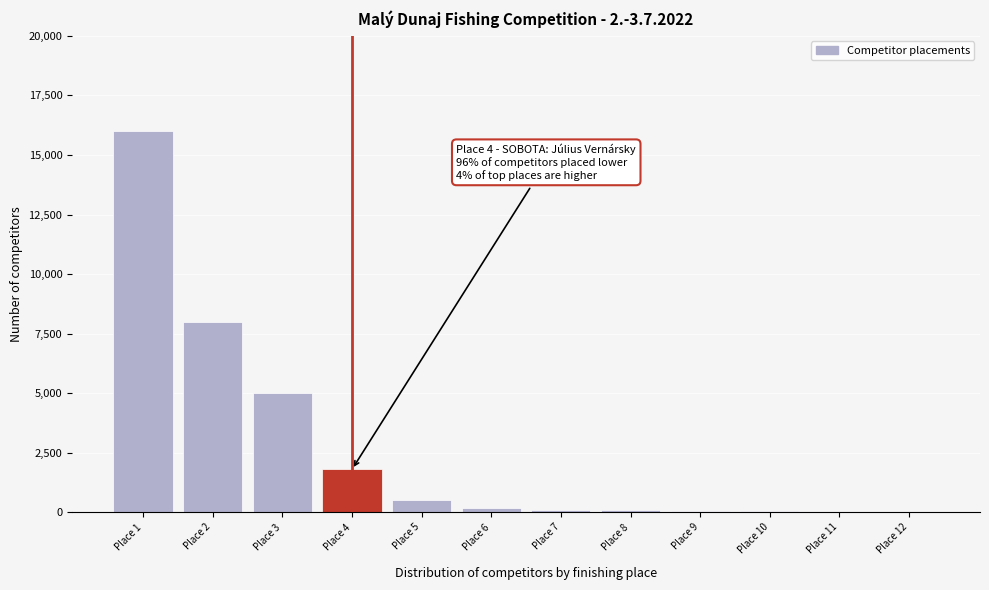

Which has a higher value, Place 1 or Place 5?

Place 1